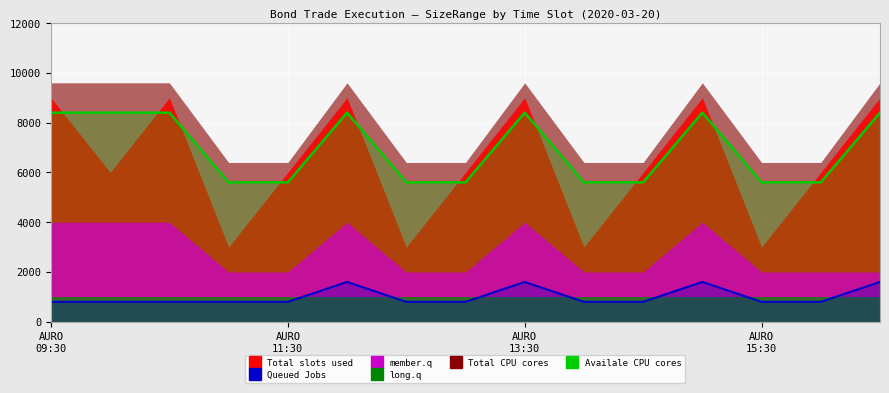

How many values in the Queued Jobs series exceed 800?

4